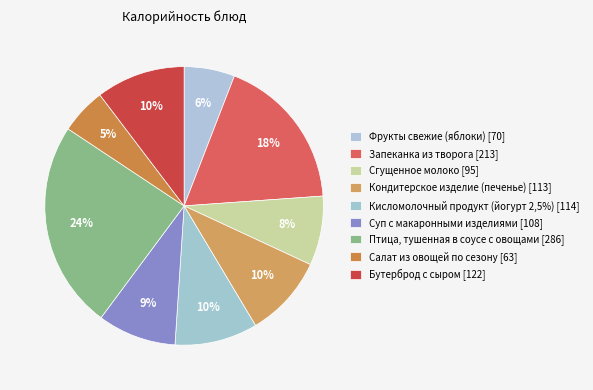

What percentage is NOT represented by Фрукты свежие (яблоки)?

94.1%